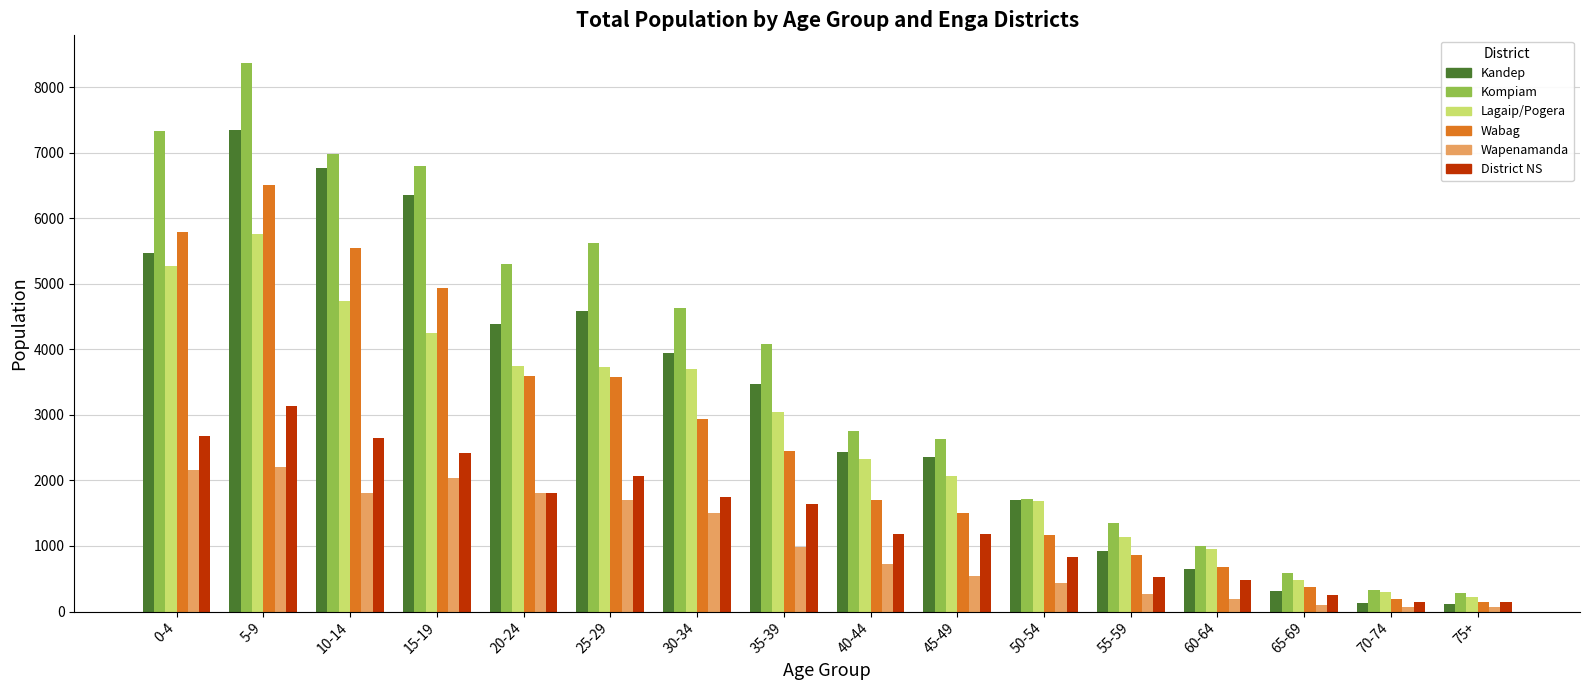

Which series has the largest range (max minus min)?

Kompiam